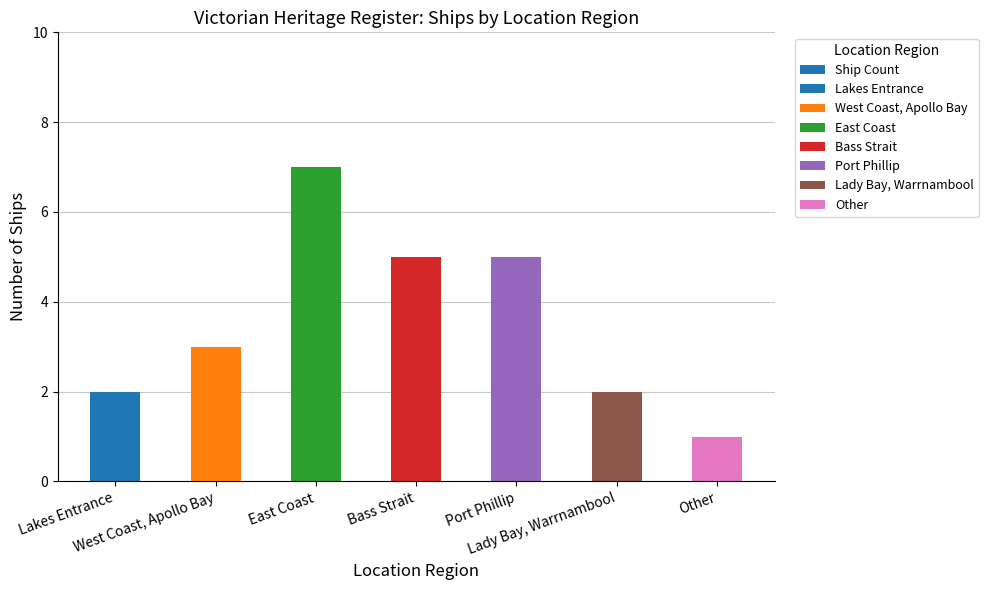

Where is the data nearest to the value 4?

West Coast, Apollo Bay